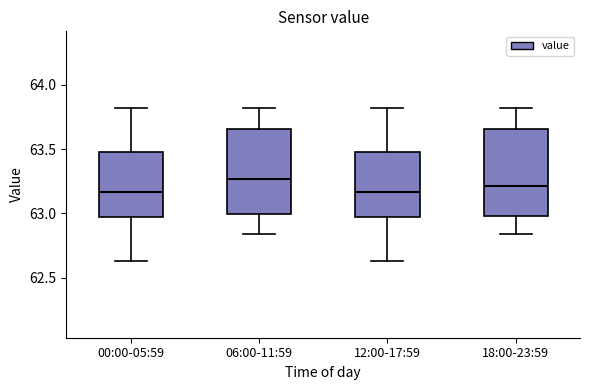

Reading left to right, transcribe this box plot: for each box, give where its median line is, the range the box spans, and where its two whiskers end, as read against the y-axis. The values are not printed on the chart, so give them approximately, as read against the axis.

00:00-05:59: median 63.15, box 62.95 to 63.50, whiskers 62.65 to 63.80
06:00-11:59: median 63.25, box 63.00 to 63.65, whiskers 62.85 to 63.80
12:00-17:59: median 63.15, box 62.95 to 63.50, whiskers 62.65 to 63.80
18:00-23:59: median 63.20, box 63.00 to 63.65, whiskers 62.85 to 63.80